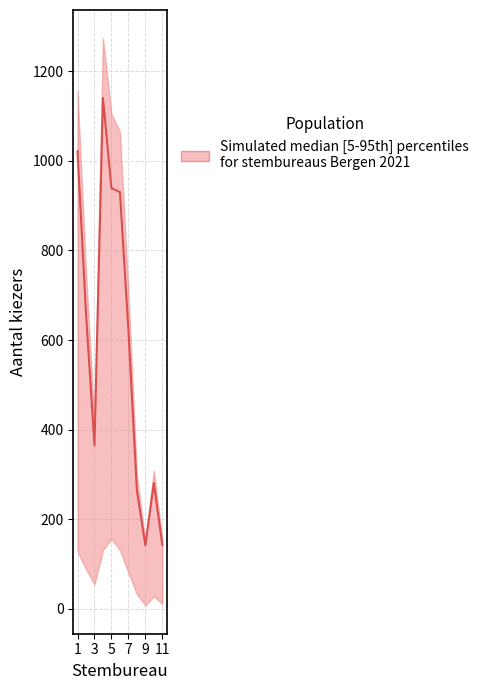

Where does the upper series first go above 707?

Stembureau 1